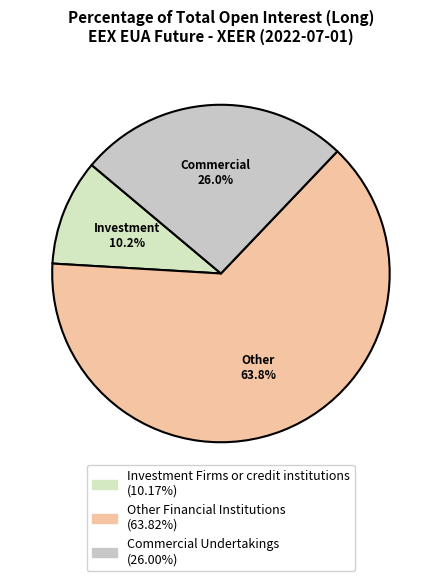

What is the largest slice in the pie chart?

Other Financial Institutions